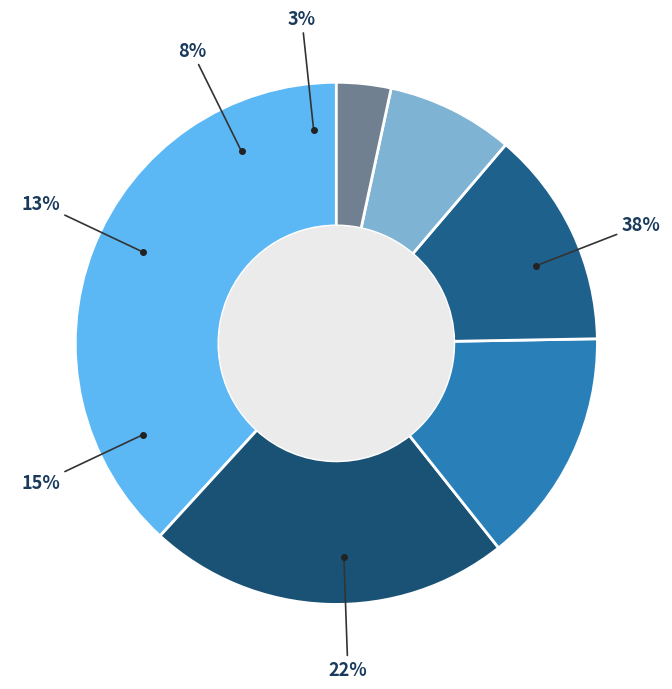

Does any single category account for the majority?

No